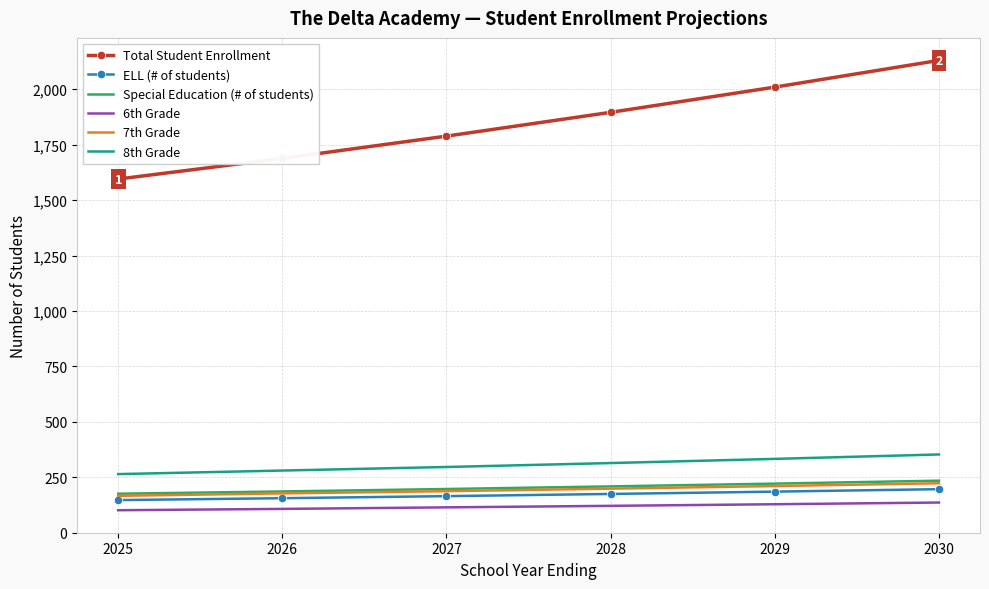

The 7th Grade series shows 347.6 at 2030. True or false?

False